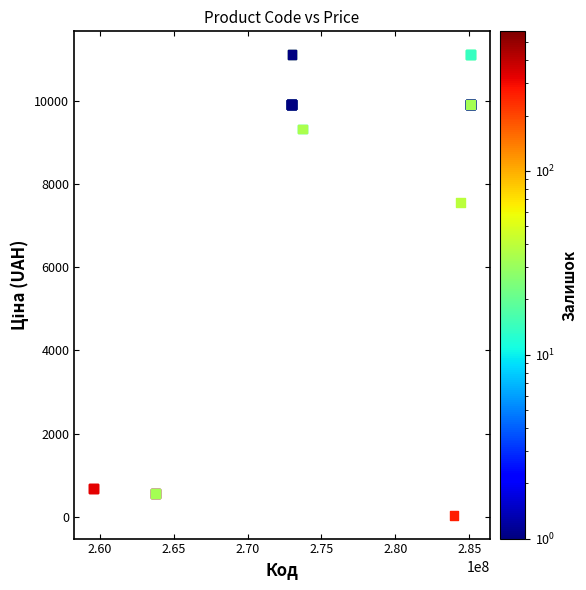

What Y value in the scatter plot is closest to 5572?

7545.9